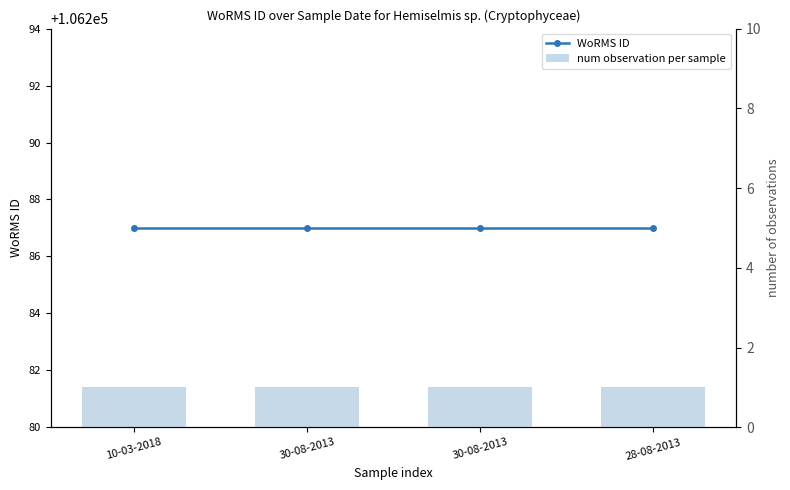

Rank the series by their average value, from lowest to highest.

num observation per sample, WoRMS ID